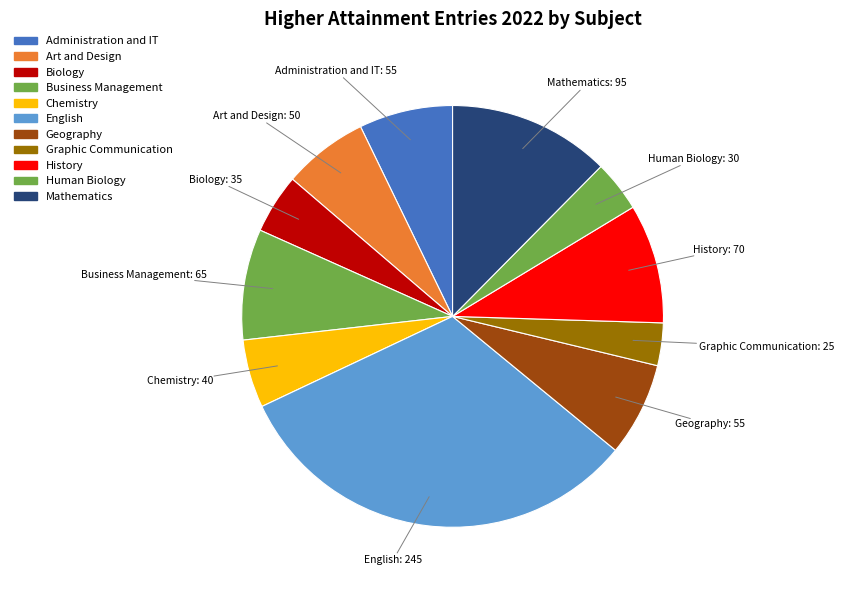

To the nearest percent, what is the difference between the Business Management and Art and Design slice percentages?

2%